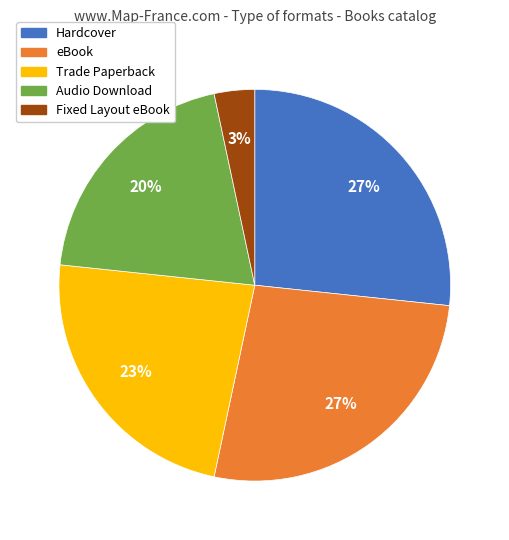

To the nearest percent, what percentage of the pie is Trade Paperback?

23%